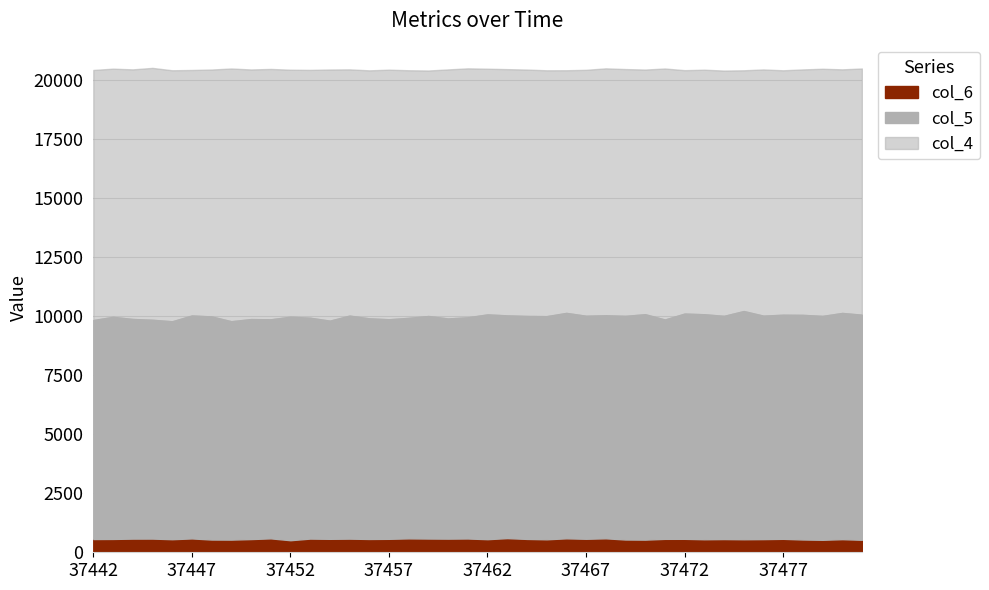

Between 37465 and 37475, which series saw the biggest shift?

col_4